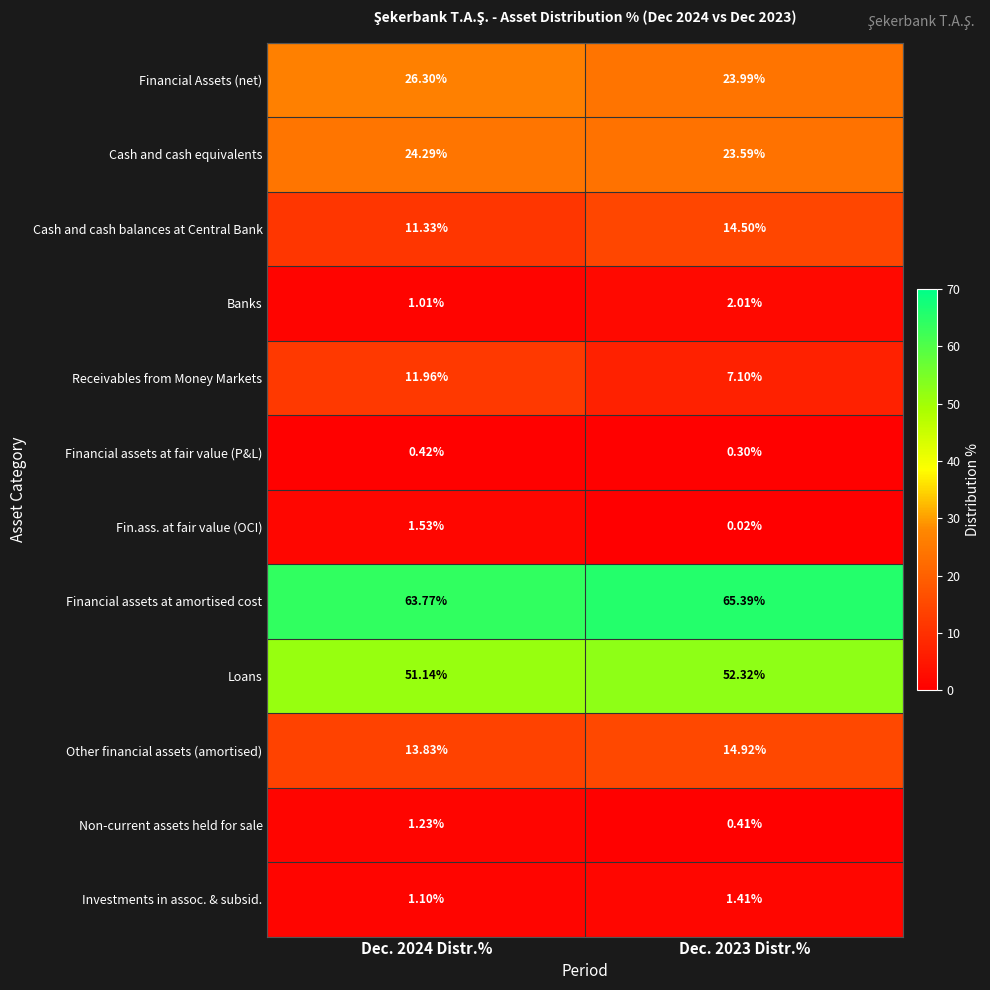

How many distinct data groups are displayed?

12